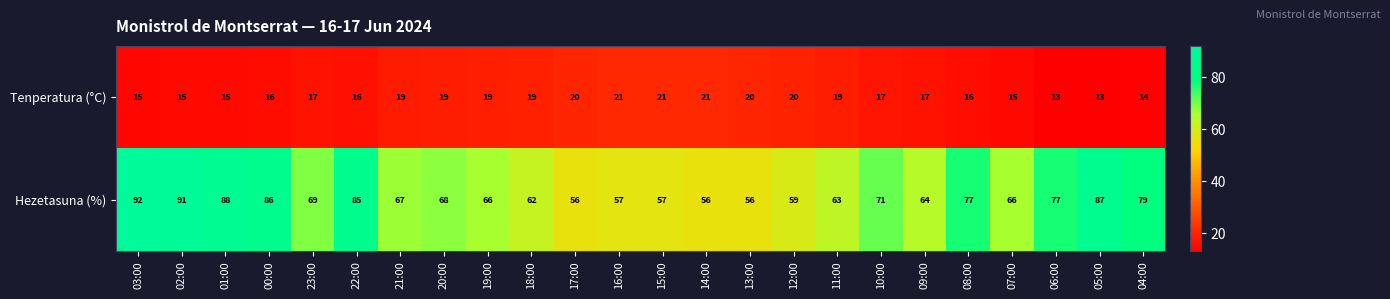

List the series in order of their overall mean, lowest first.

Tenperatura (°C), Hezetasuna (%)